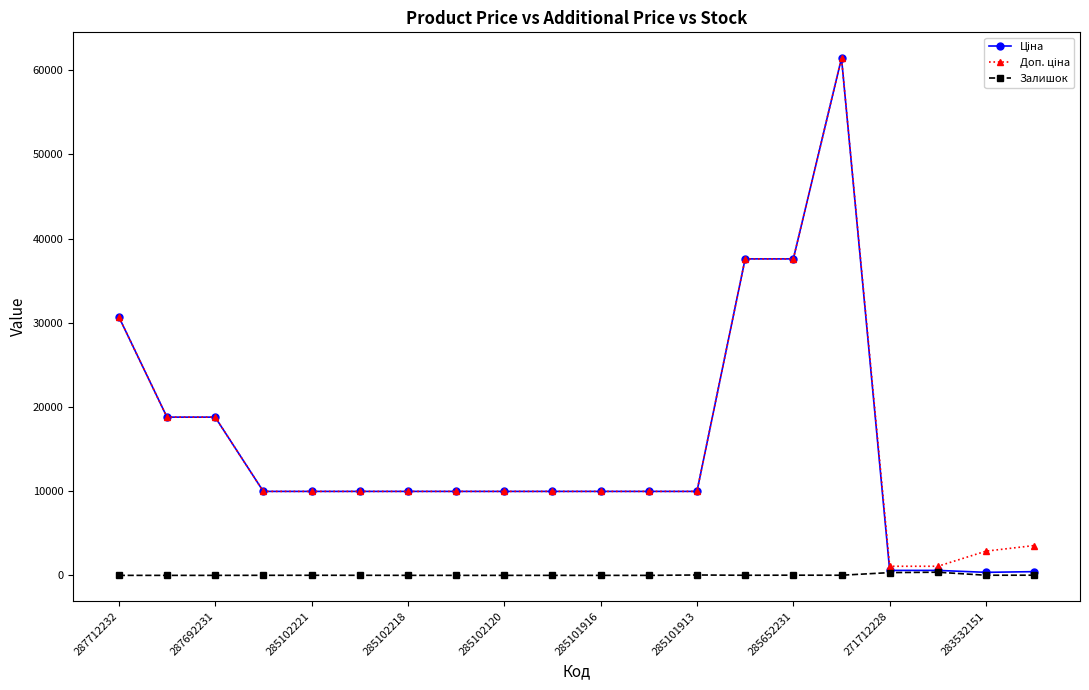

What is the greatest value displayed?

61434.3